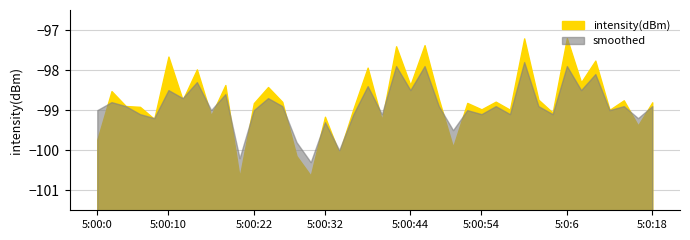

Is the value of smoothed at 2 greater than the value of intensity(dBm) at 24?

No